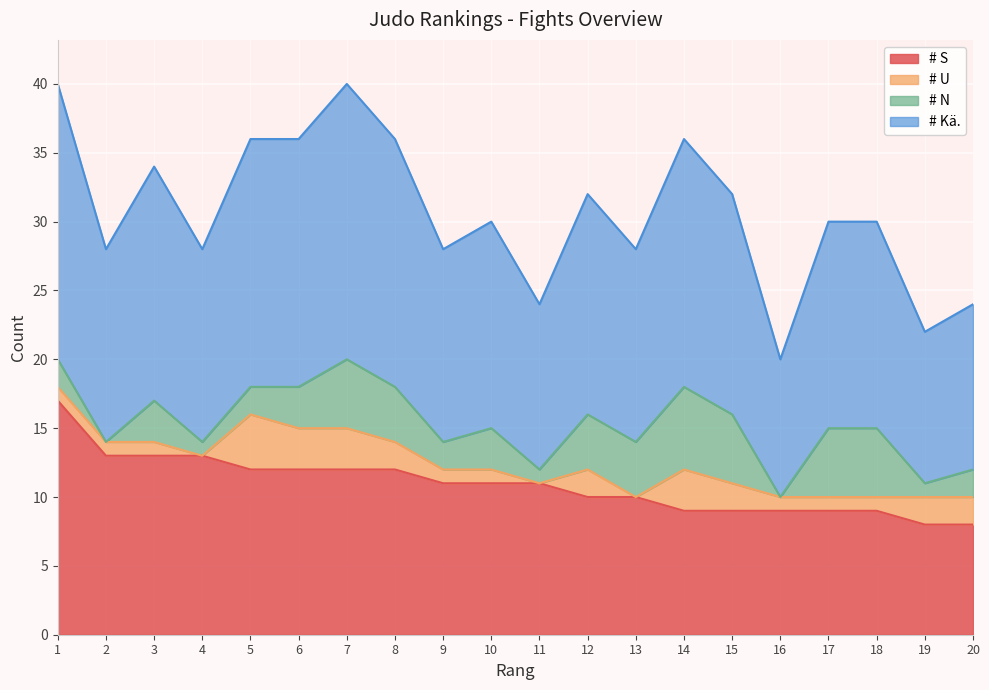

Where is the first local minimum for # Kä.?

2